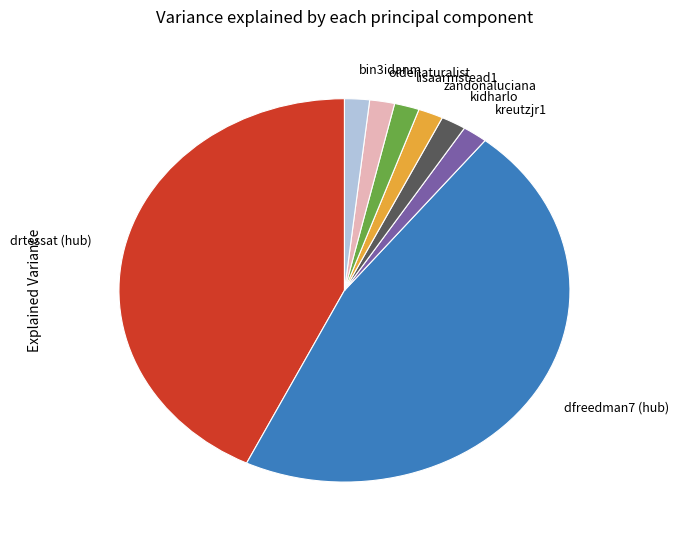

Combined, do dfreedman7 (hub) and kreutzjr1 account for over 50%?

No